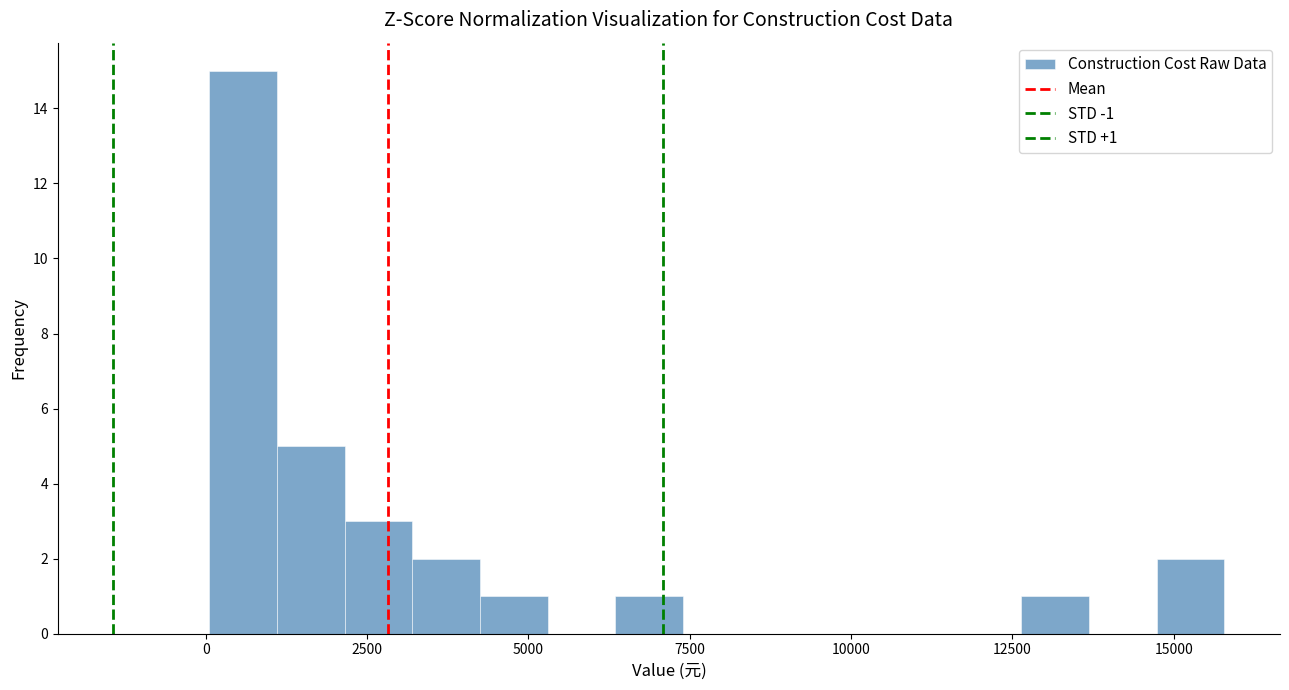

Read against the x-axis, roughly where is the centre of the tallest bar?

500